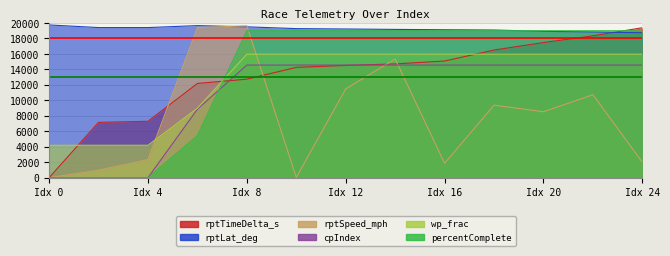

At which category is the sum across all series the highest?

Idx 8